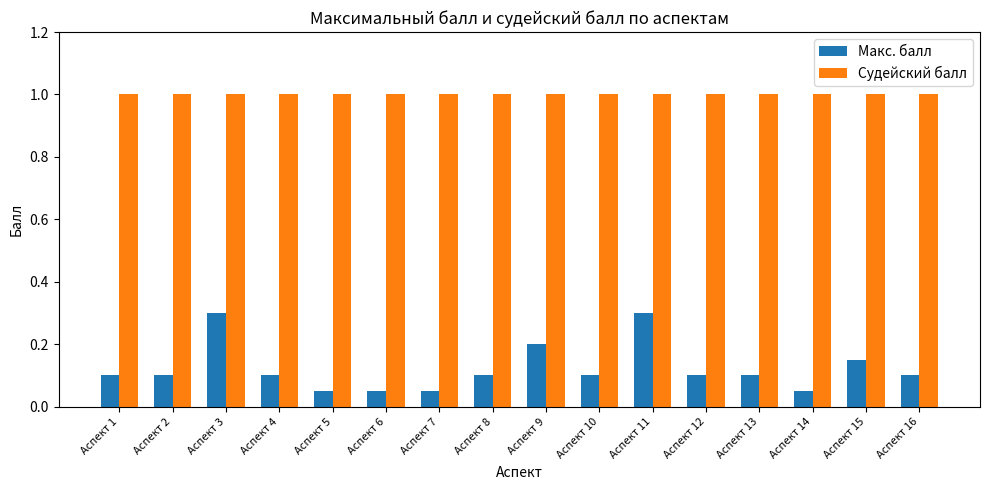

Is it true that Макс. балл equals 0.1 at Аспект 8?

True